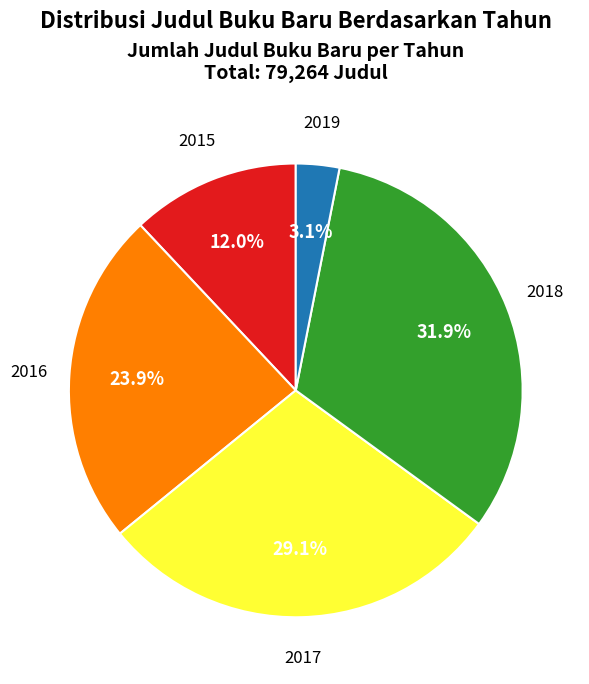

How much of the chart is everything except 2018?

68.1%